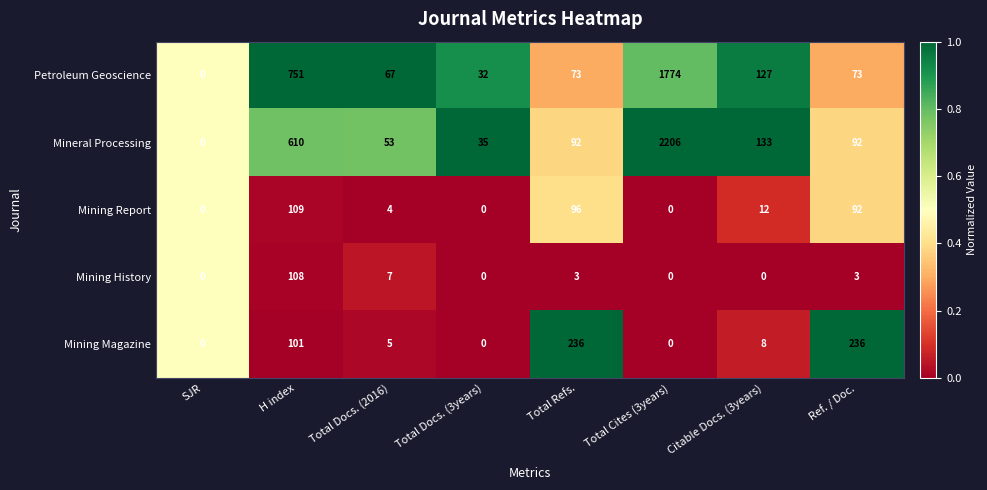

Rank the series by their maximum value, from highest to lowest.

Mineral Processing, Petroleum Geoscience, Mining Magazine, Mining Report, Mining History